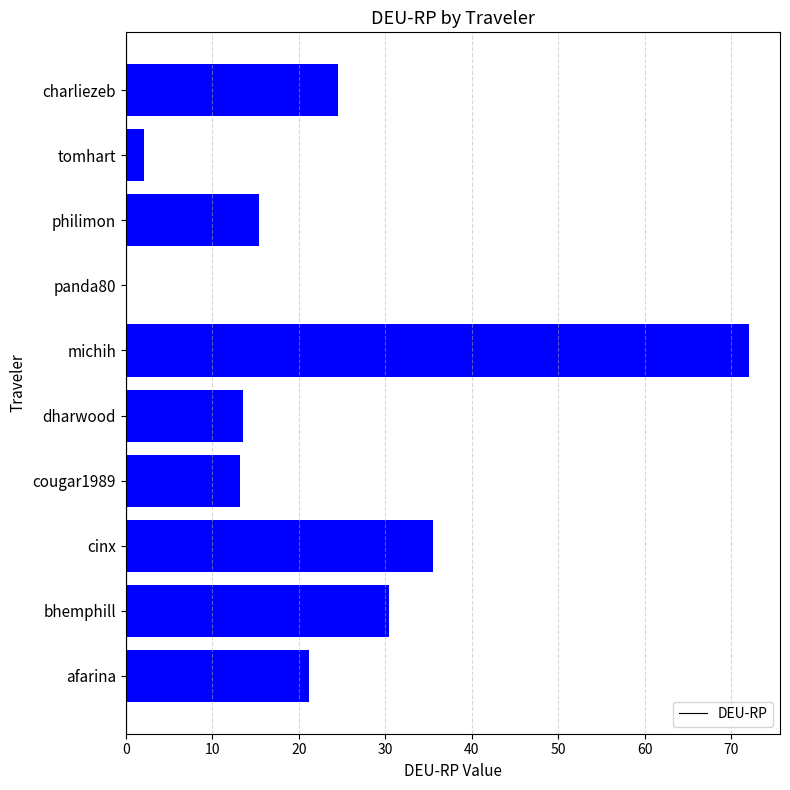

What is the approximate value at dharwood?

13.5